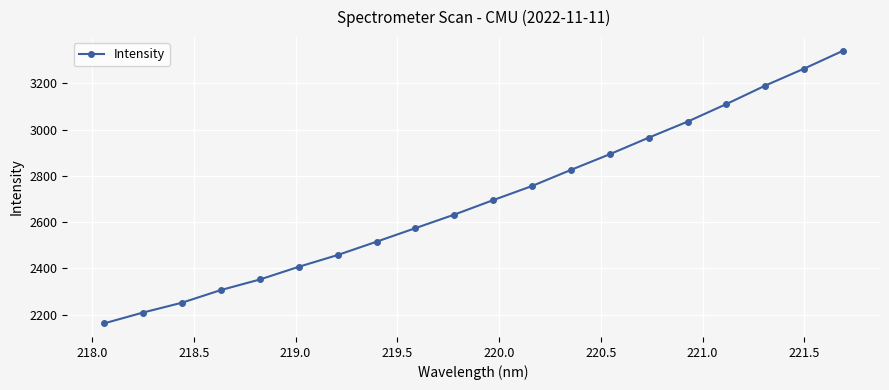

What is the minimum value shown in the chart?

2163.0